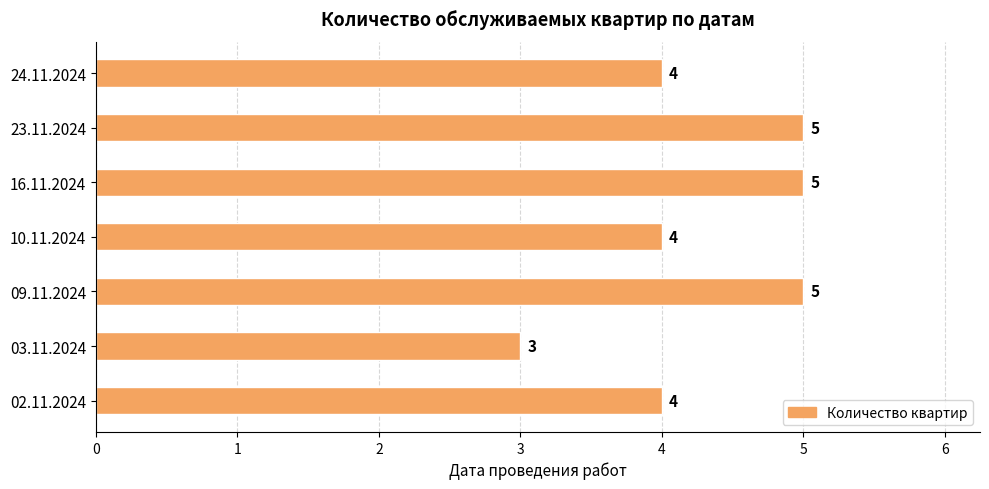

Is it true that the value at 03.11.2024 is 5?

False